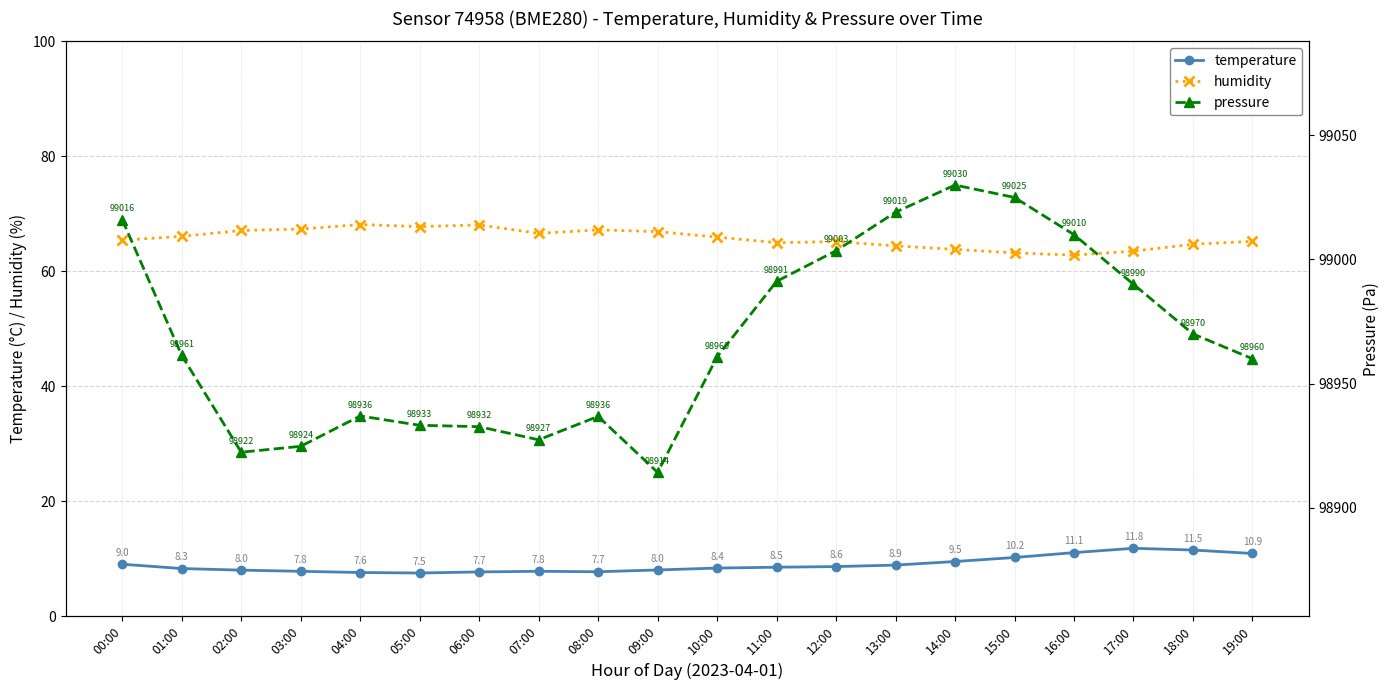

True or false: pressure and humidity intersect in this chart.

False